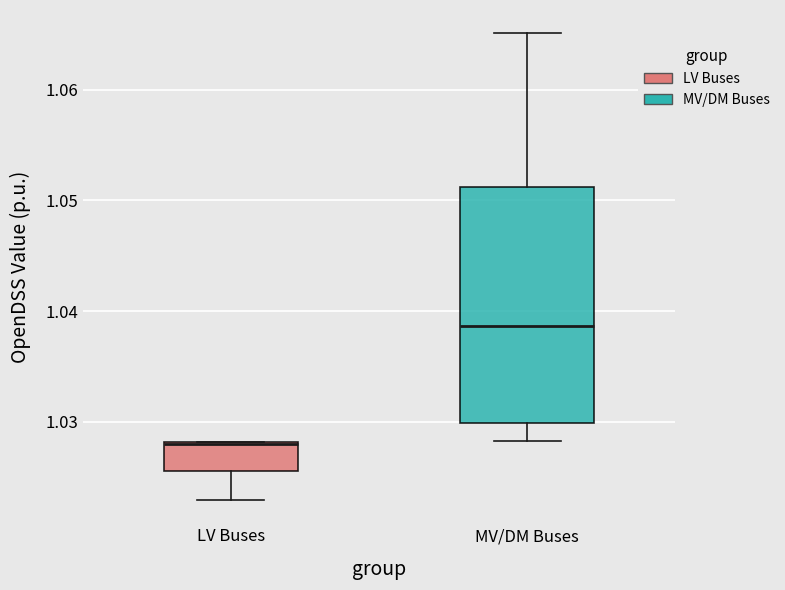

Where is the lower edge of the box for LV Buses on the y-axis? The values are not printed on the chart, so give them approximately, as read against the axis.

1.026